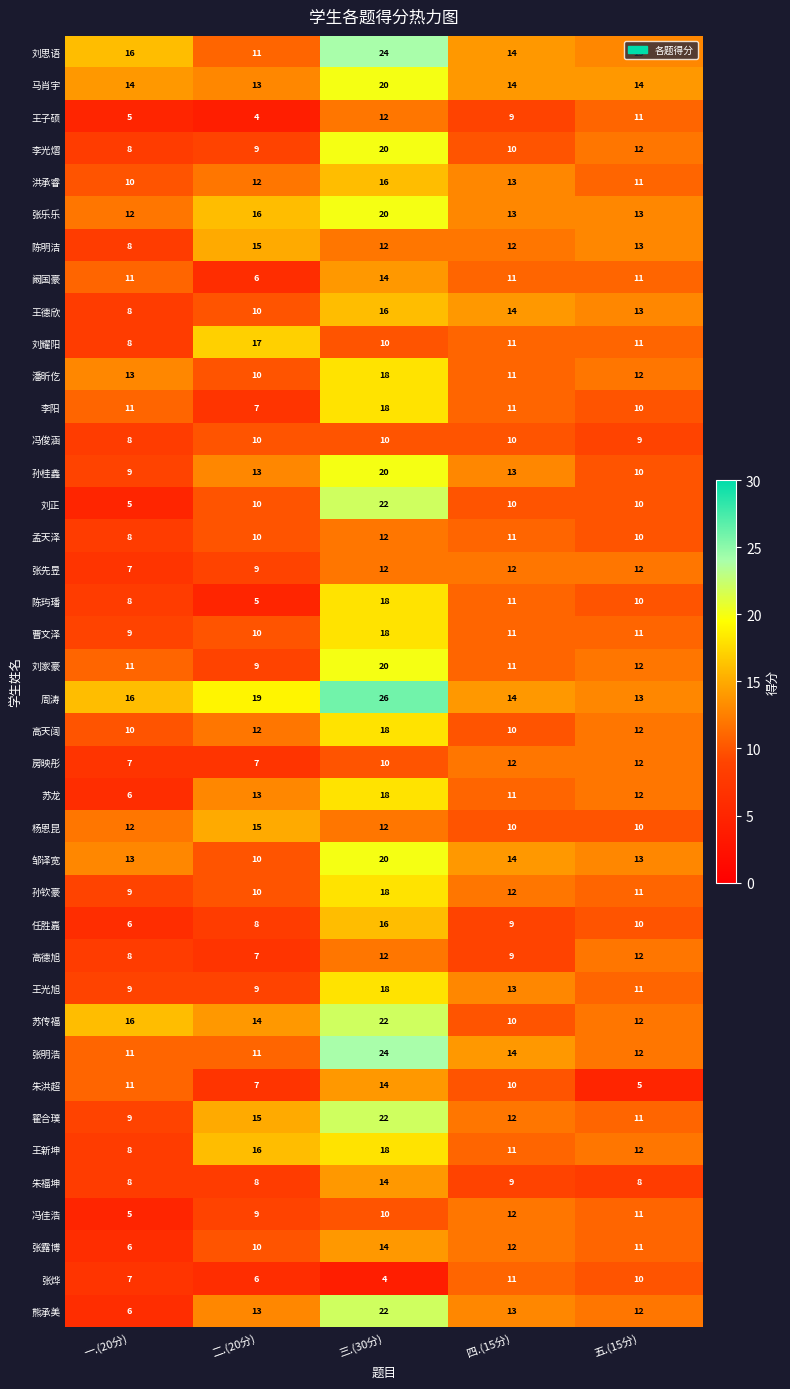

What is the difference between the highest and lowest values at 二.(20分)?

15